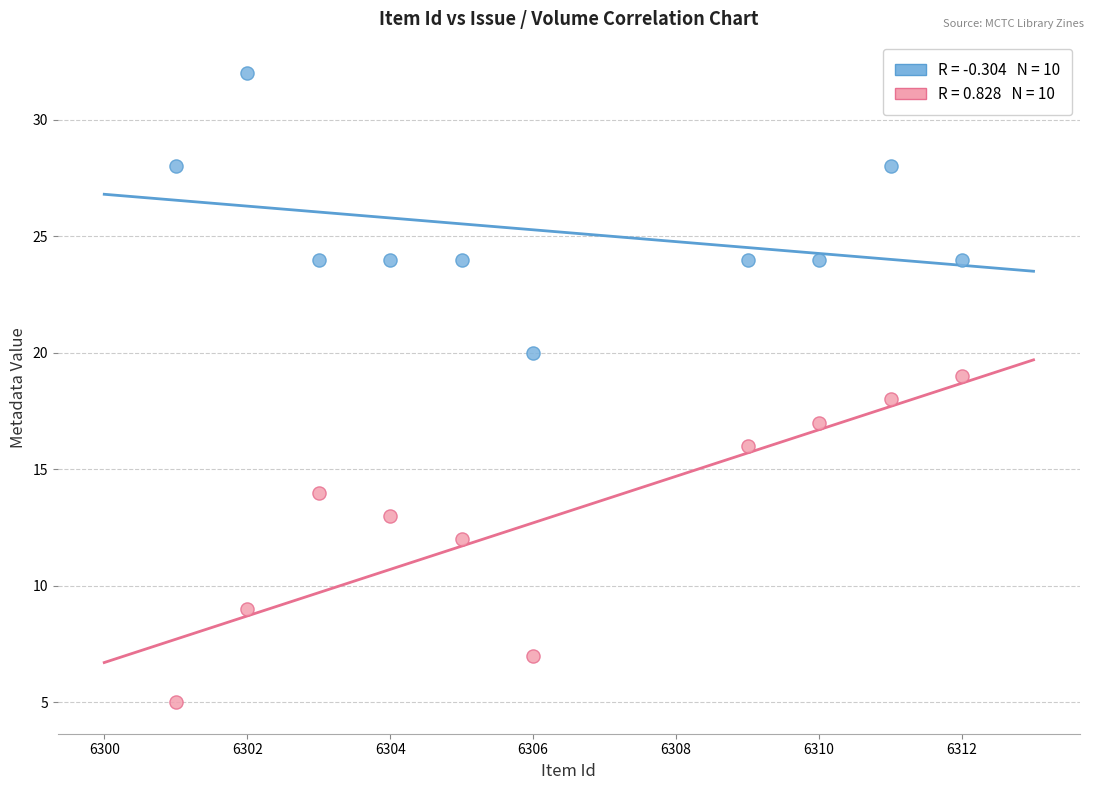

Across all data points, what is the range of X values (max minus min)?

11